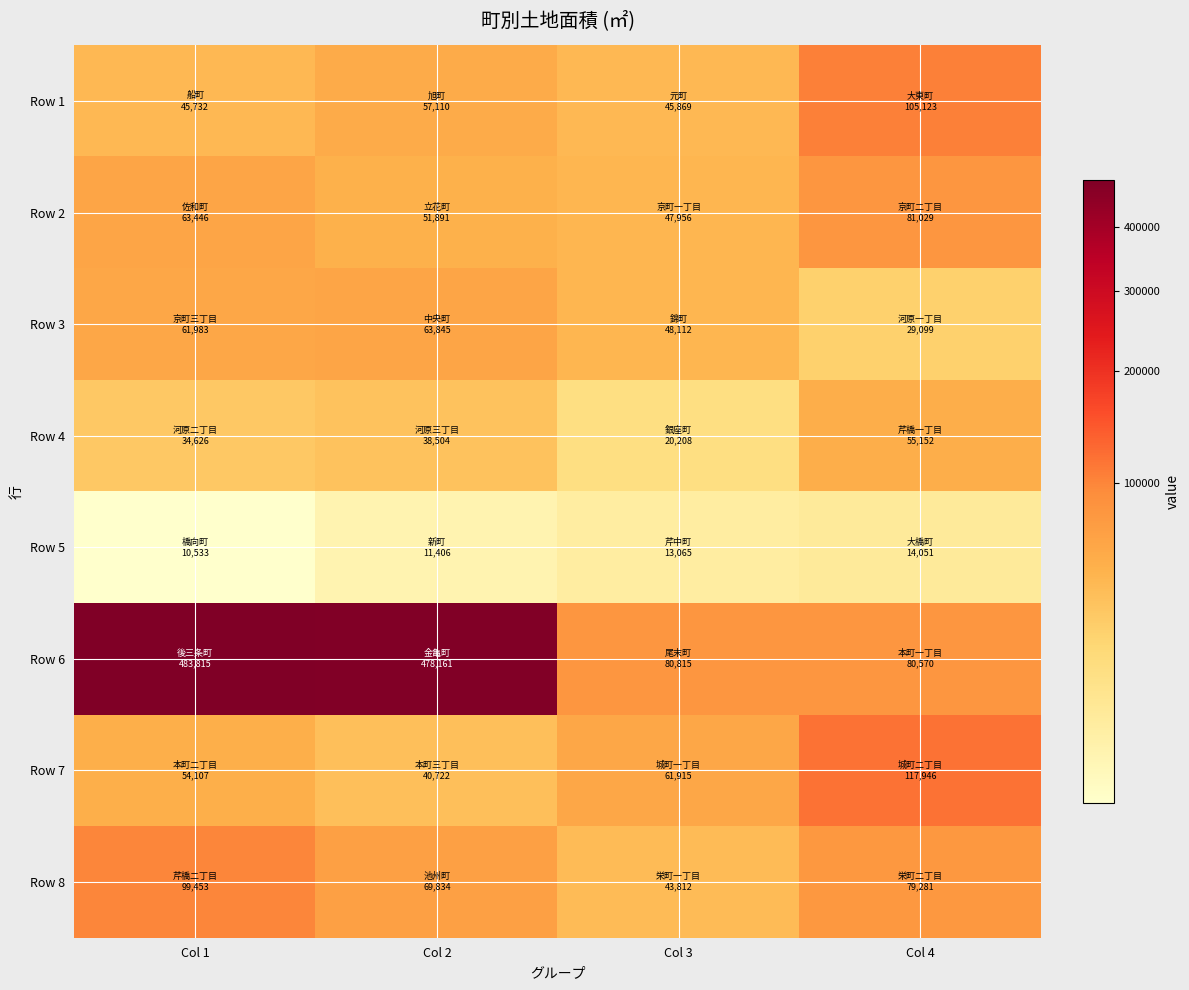

At which category does the chart reach its minimum across all series?

Col 1